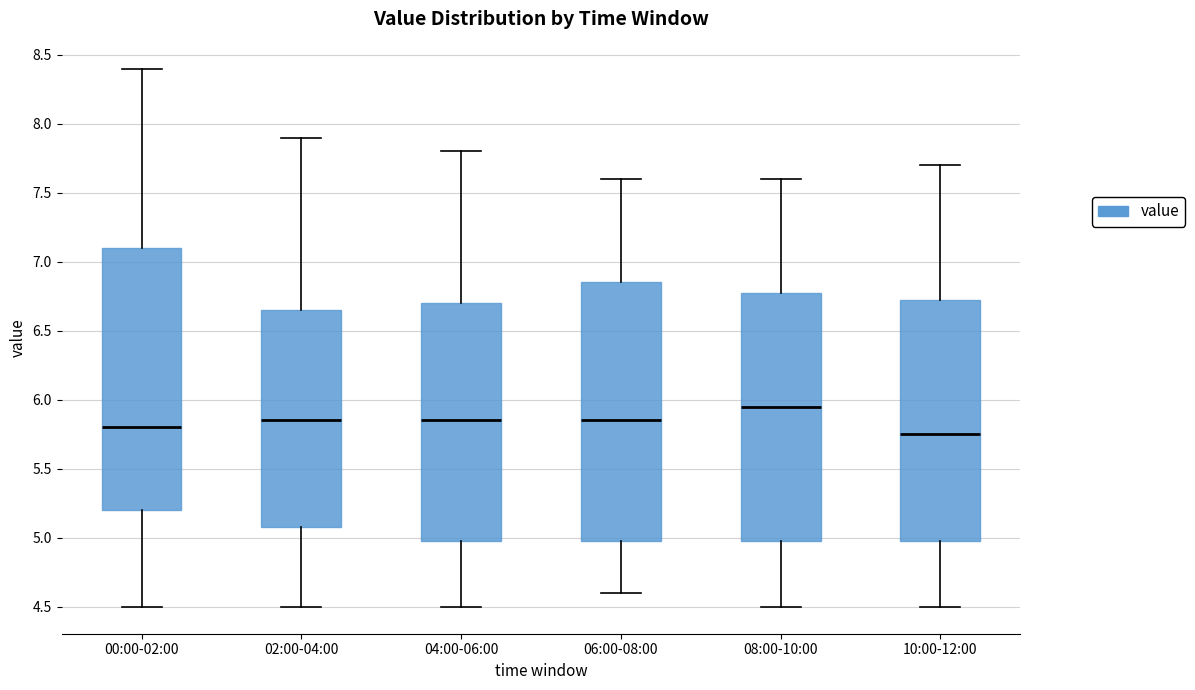

Where is the lower edge of the box for 04:00-06:00 on the y-axis? The values are not printed on the chart, so give them approximately, as read against the axis.

5.00